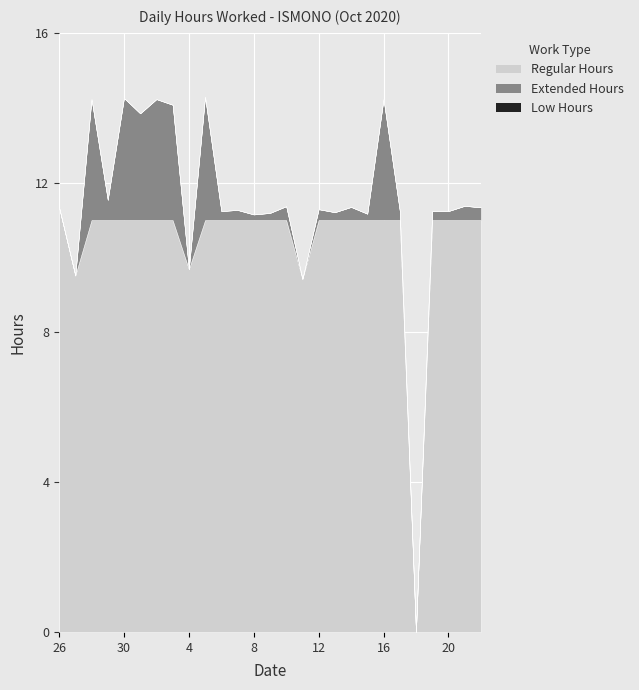

True or false: Low Hours has more than 0 interior local peaks.

False